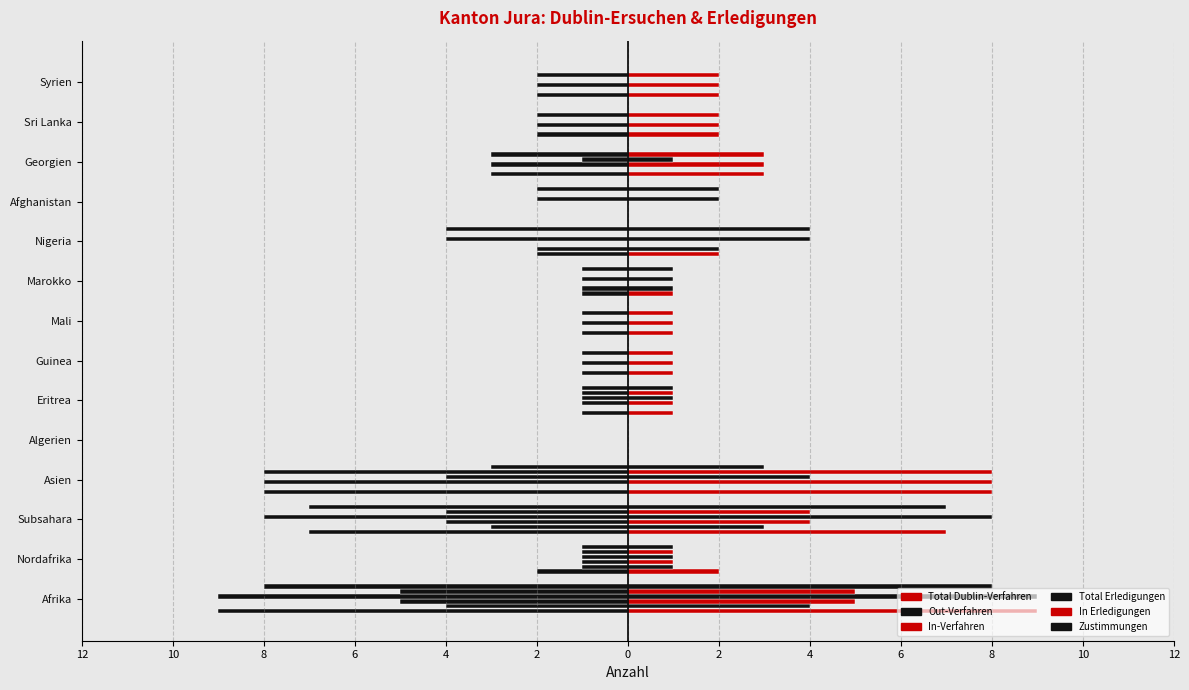

What is the label of the 2nd bar from the left?

Nordafrika